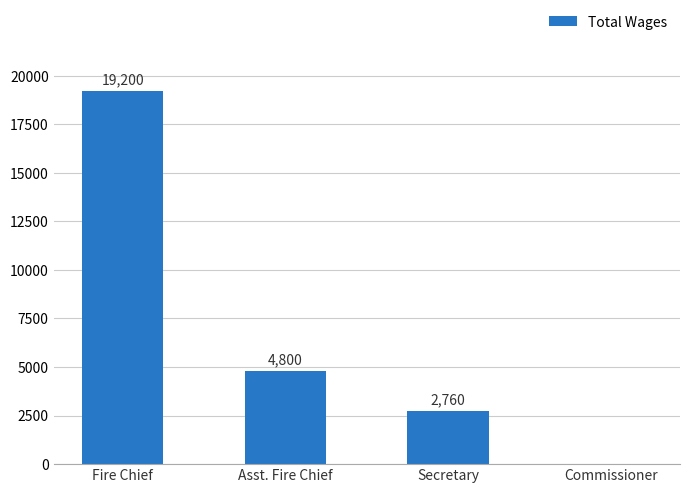

What is the greatest value displayed?

19200